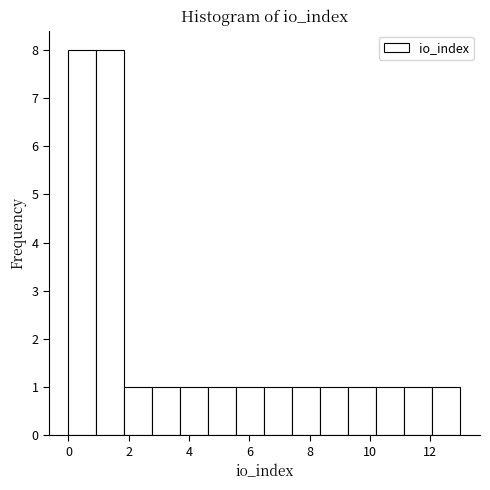

What is the height of the bar covering 3.8 to 4.6 on the x-axis? Neither the bar edges nor the heights are printed on the chart, so give them approximately, as read against the axes.

1